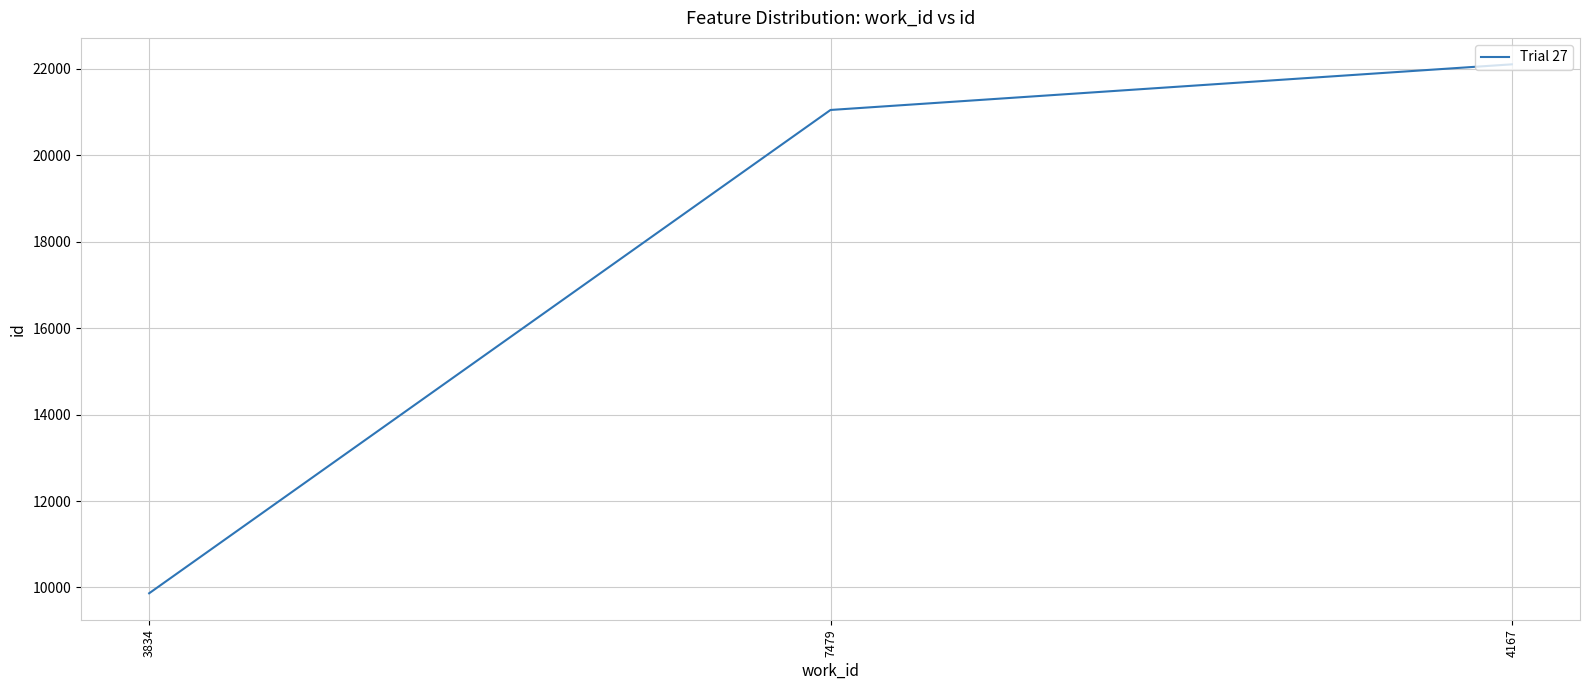

Is it true that the value at 7479 is 33491?

False